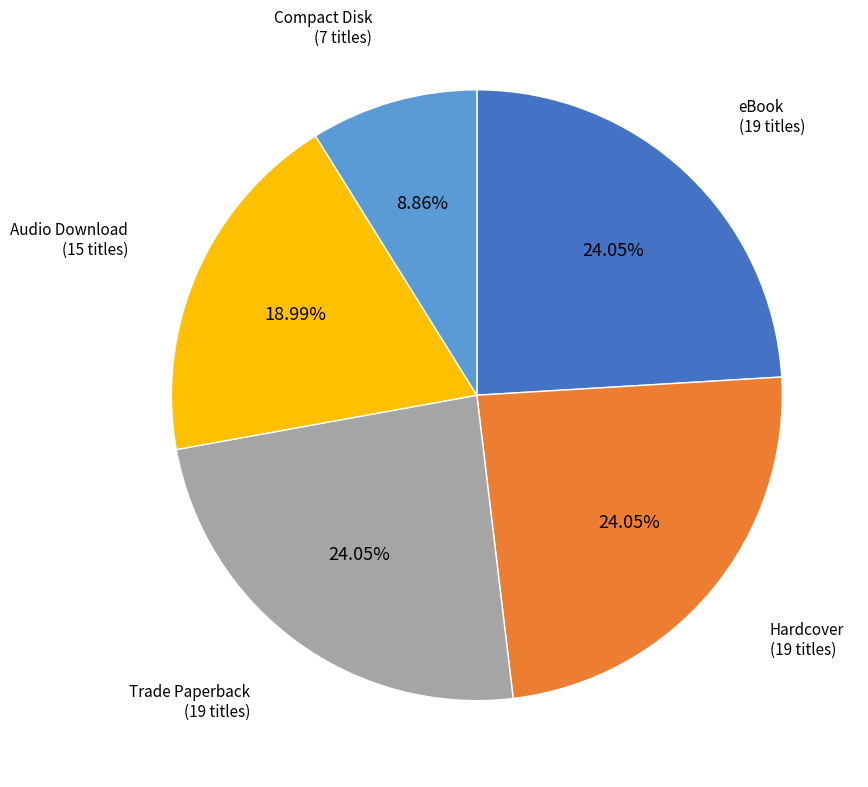

Is there any slice that represents more than half of the pie?

No